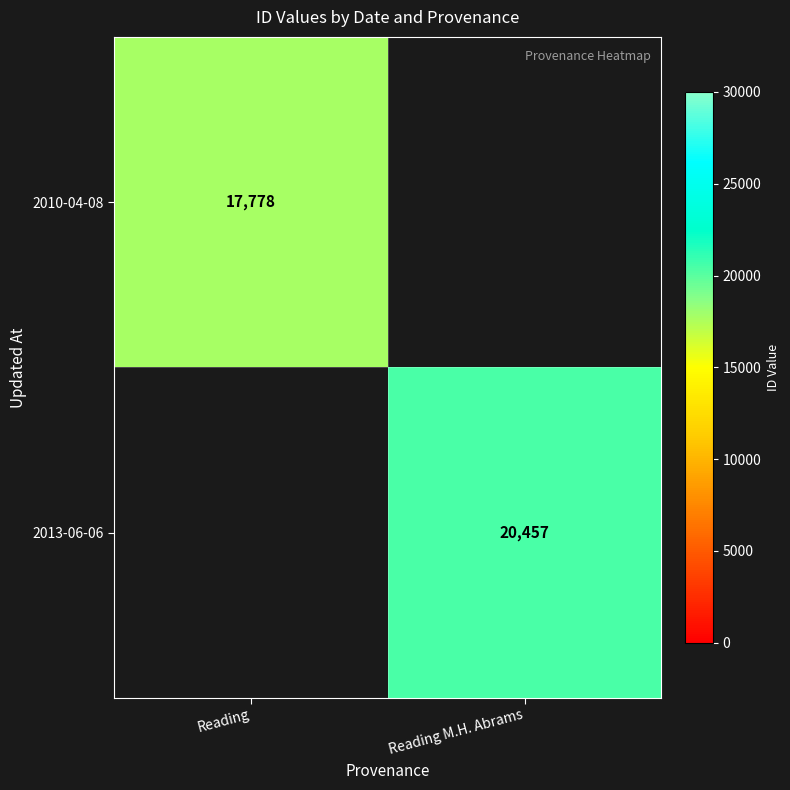

The value of 2013-06-06 at Reading M.H. Abrams is 5679. True or false?

False